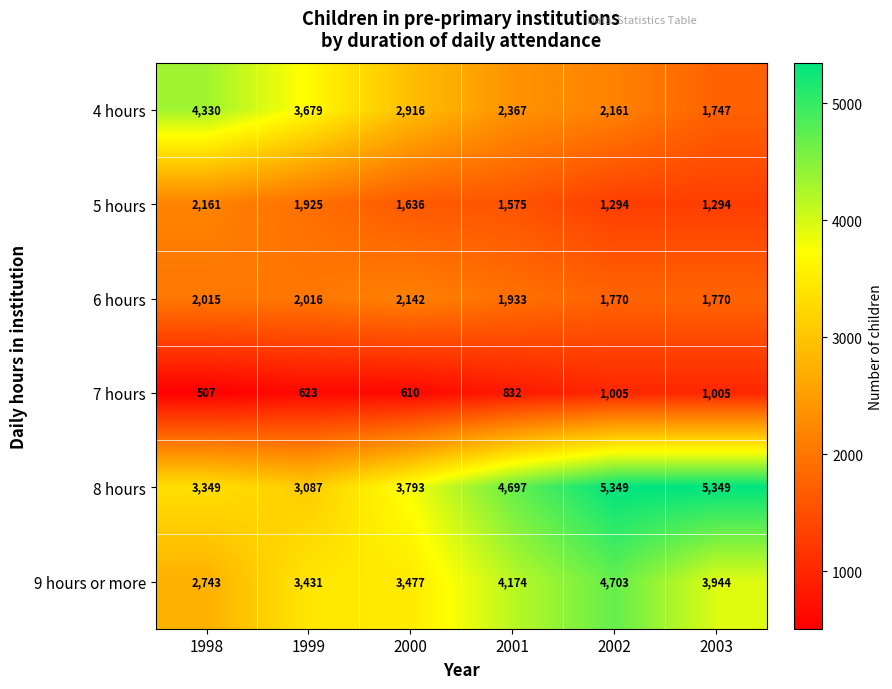

What is the total value across all series at 1998?

15105